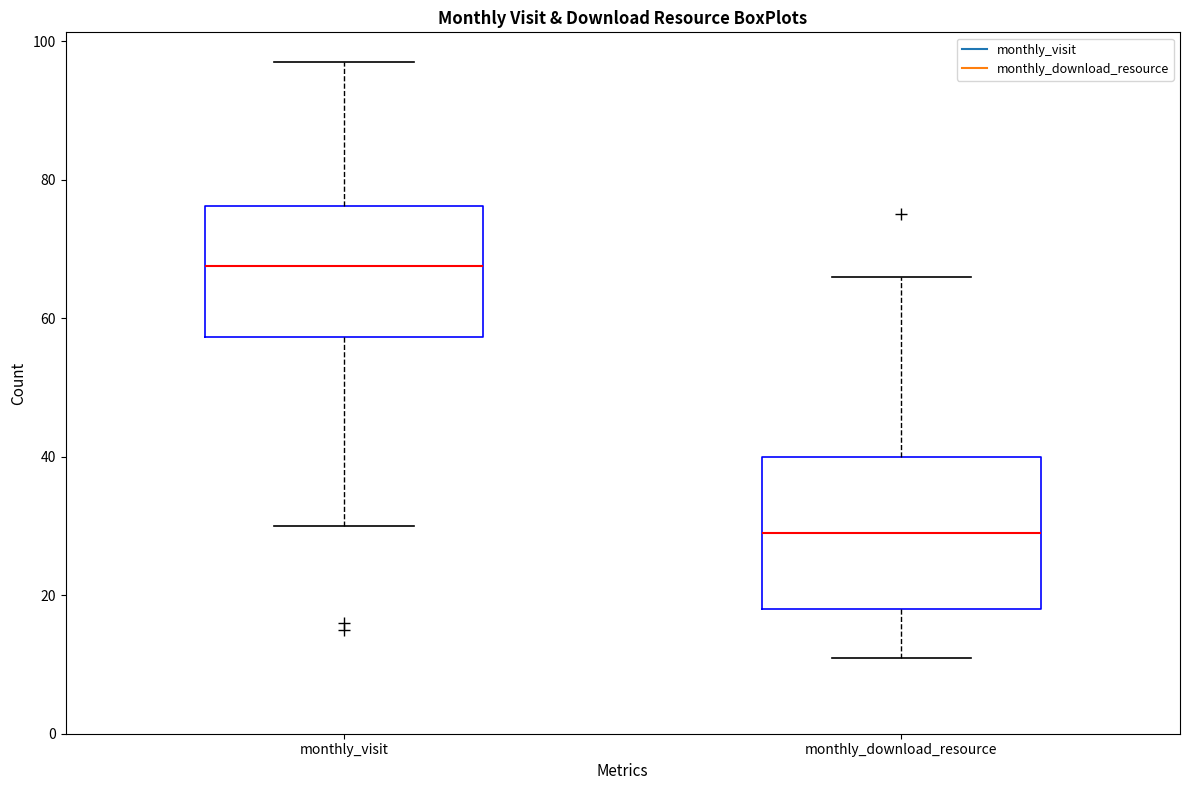

Comparing the boxes themselves (not the whiskers), which one is the tallest?

monthly_download_resource